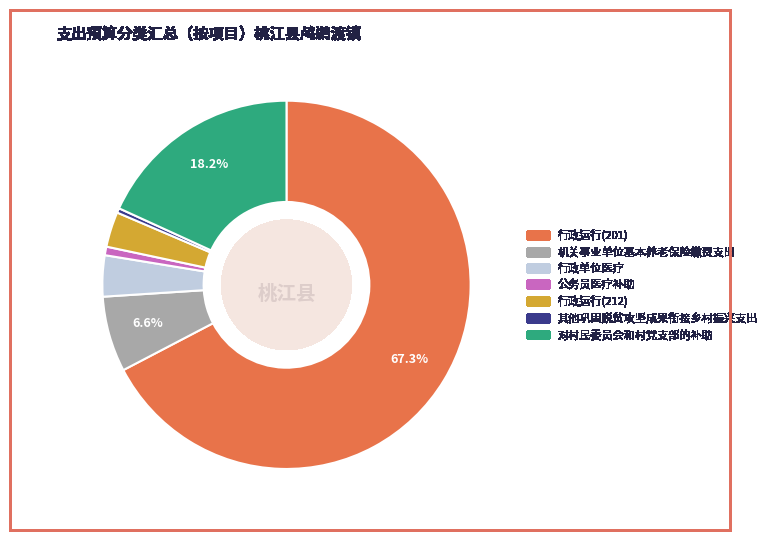

Which slice is the largest?

行政运行(201)